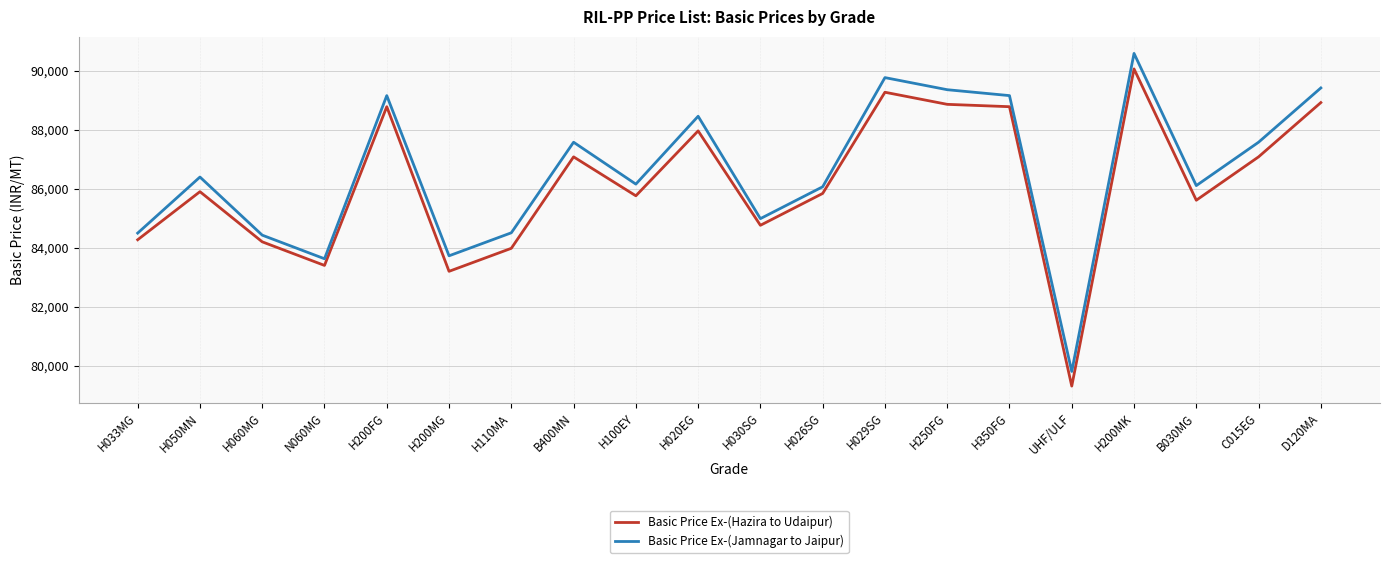

What is the minimum value for Basic Price Ex-(Hazira to Udaipur)?

79309